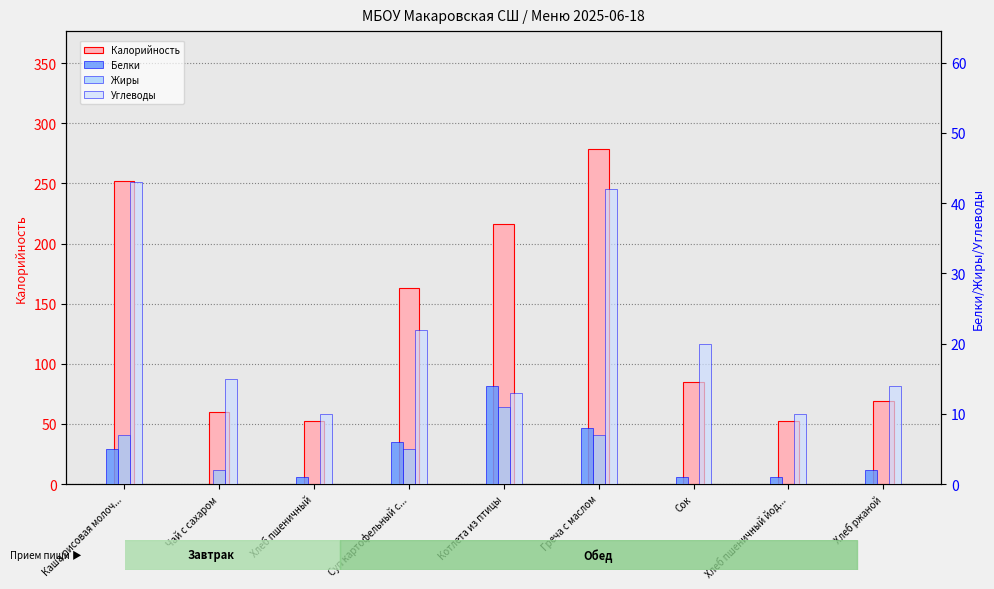

What is the sum of the Углеводы values at Хлеб пшеничный and Хлеб пшеничный йод...?

20